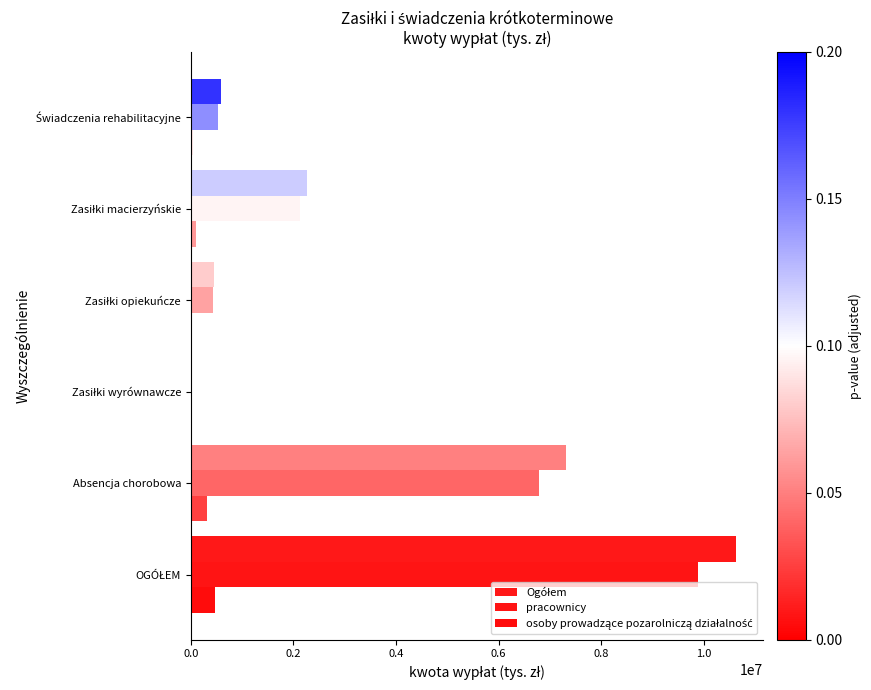

How many series are shown in this chart?

3